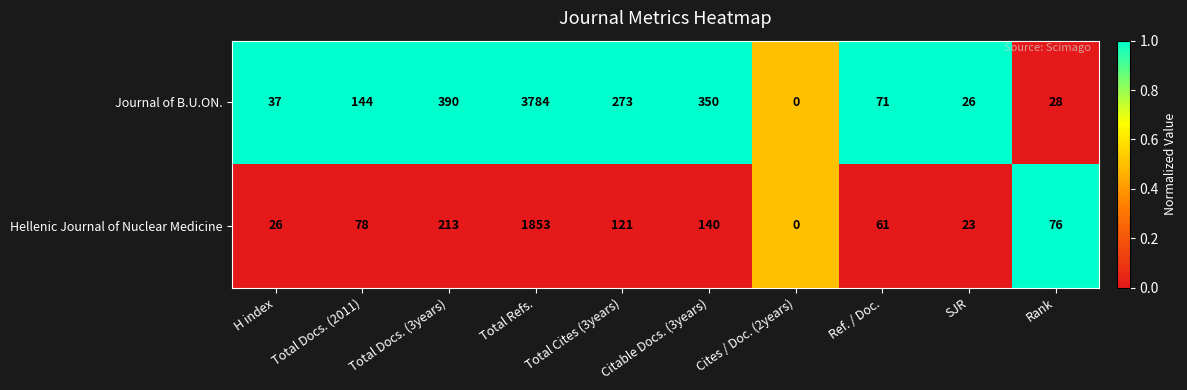

What is the difference between the second highest and second lowest values in the Journal of B.U.ON. series?

364